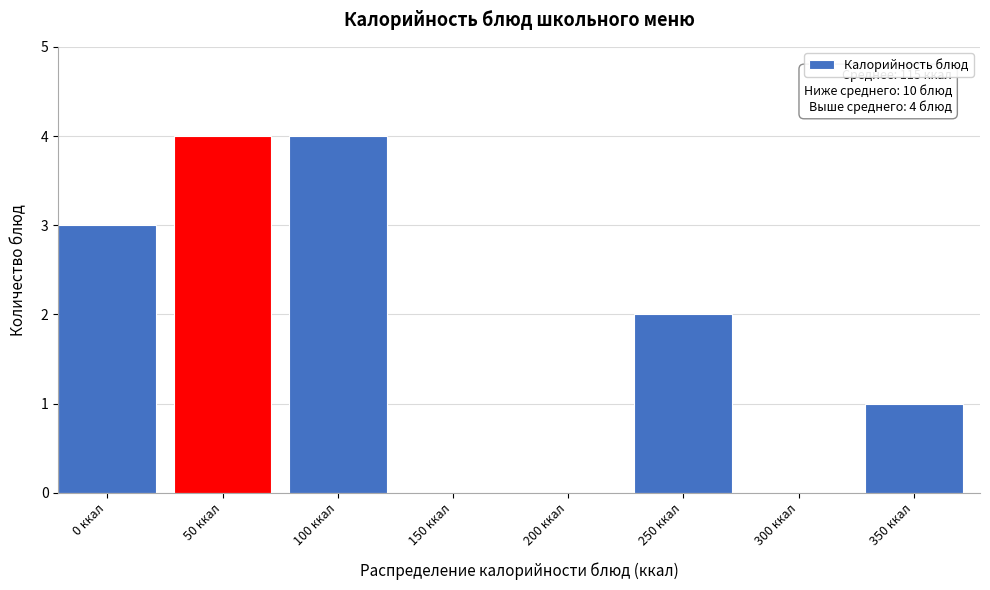

Reading left to right, extract all data points from this chart.

0 ккал=3	50 ккал=4	100 ккал=4	150 ккал=0	200 ккал=0	250 ккал=2	300 ккал=0	350 ккал=1